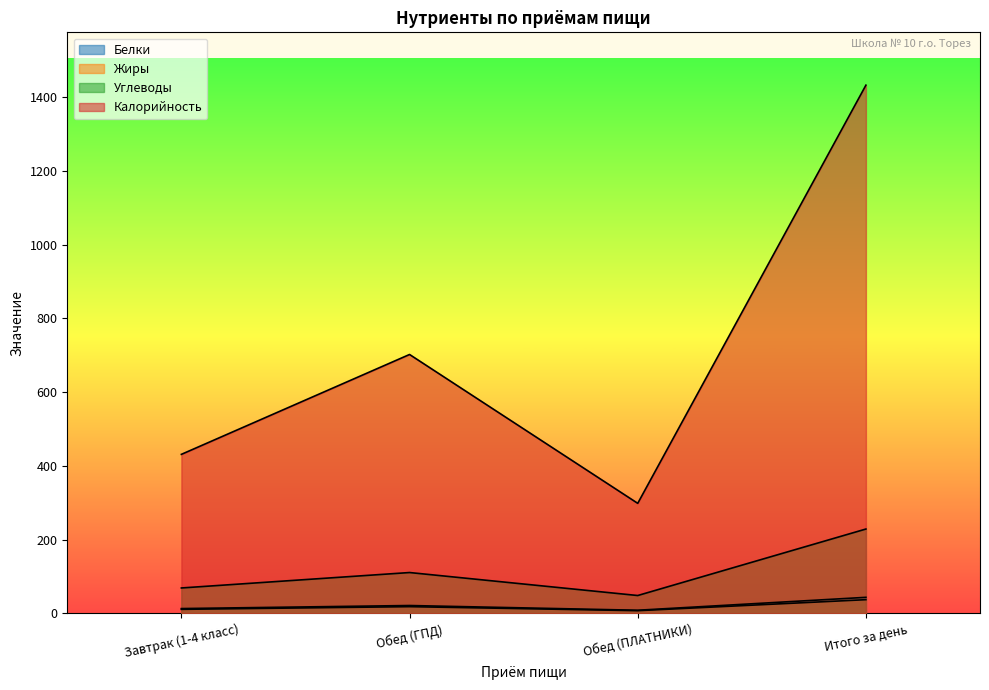

What is the difference between the Углеводы values at Обед (ПЛАТНИКИ) and Завтрак (1-4 класс)?

20.5